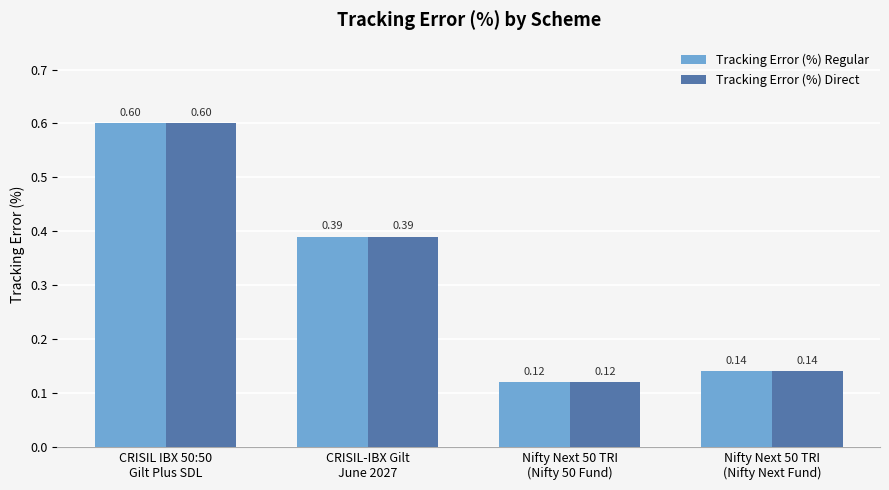

What is the difference between the maximum and minimum values in the Tracking Error (%) Regular series?

0.5